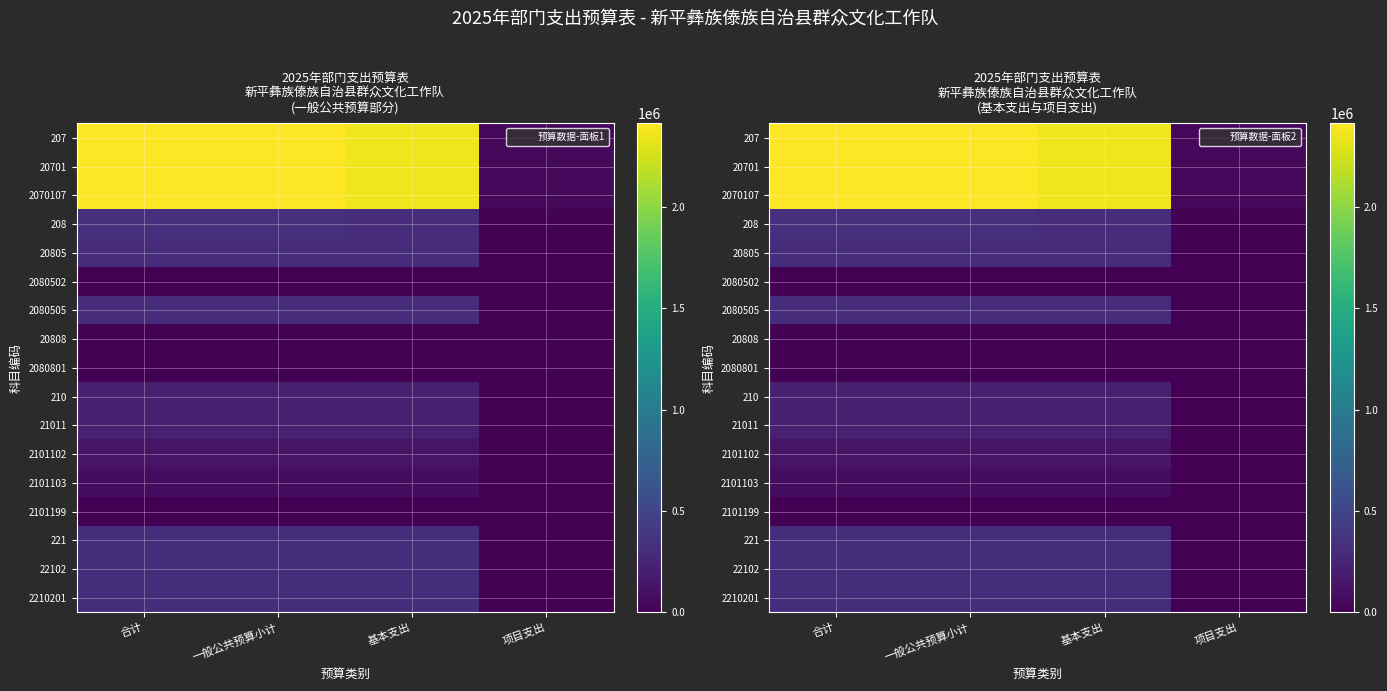

What is the spread (max minus min) of values at 项目支出?

50000.0